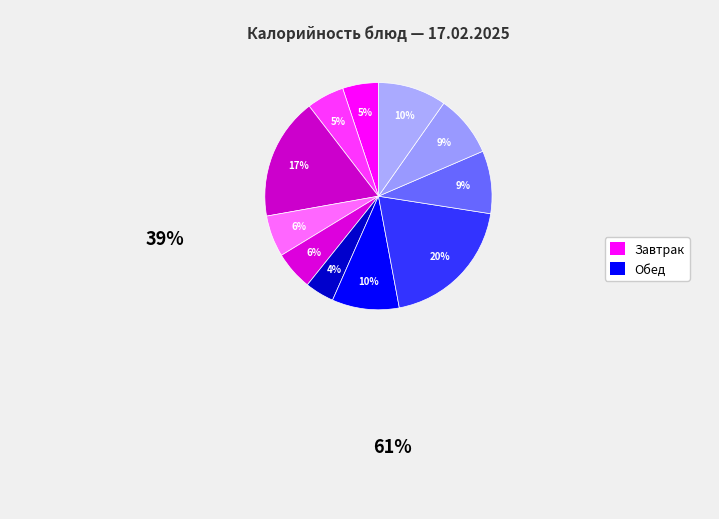

To the nearest percent, what is the combined percentage of Каша молочная and Батон Школьный?

23%